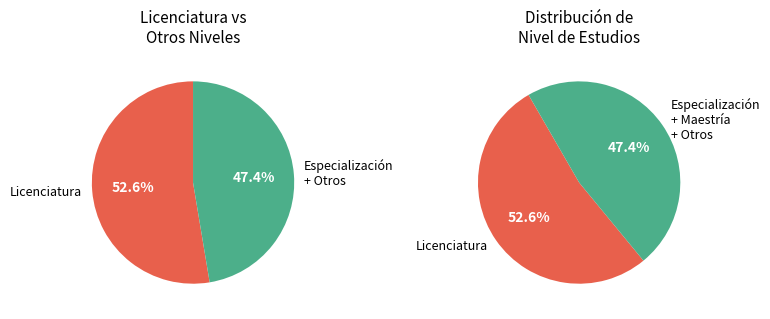

Is it true that Bachillerato is 18% of the pie?

False